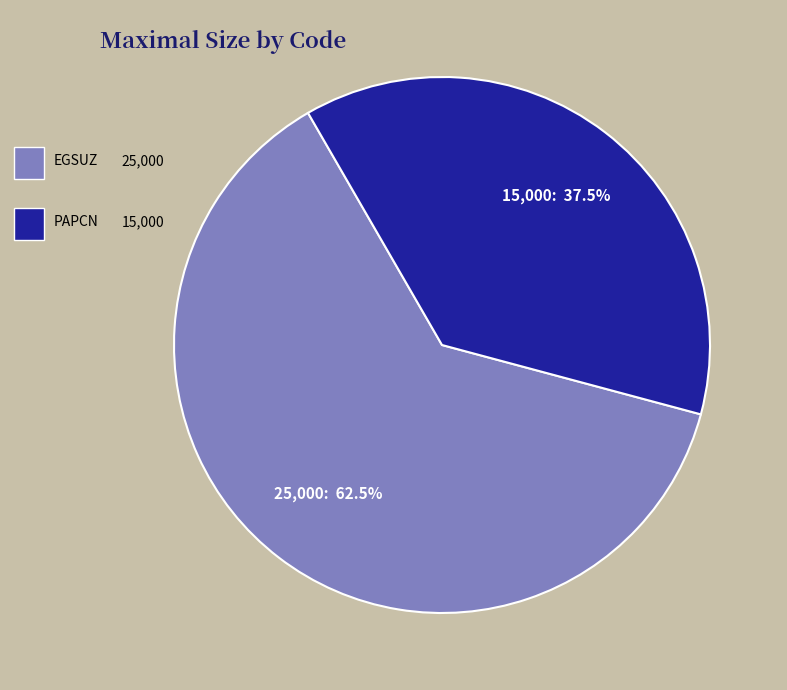

Is there a majority slice in this chart?

Yes